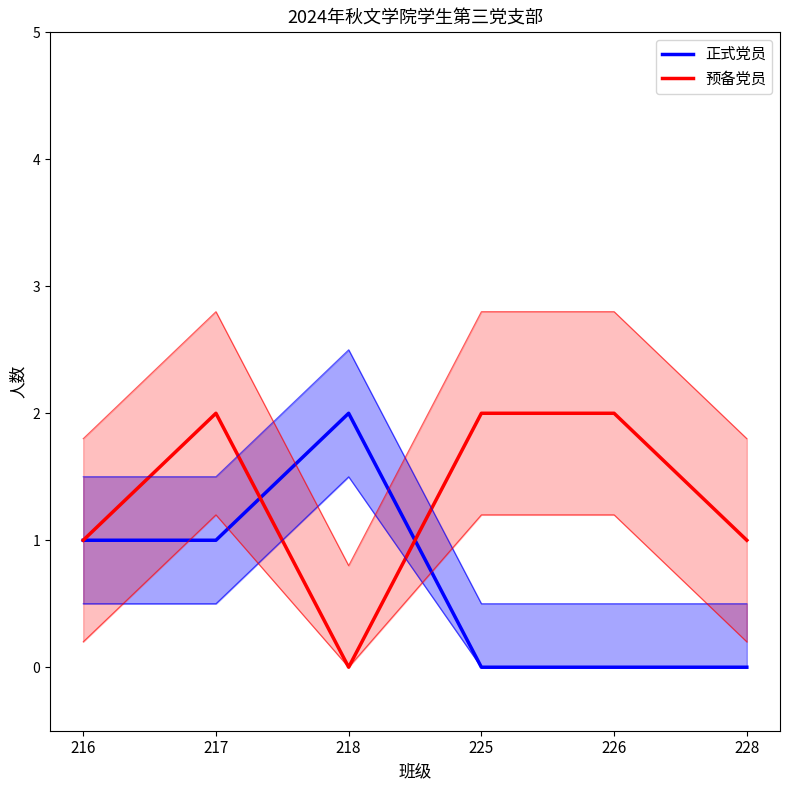

At which label does 预备党员 reach its minimum?

218